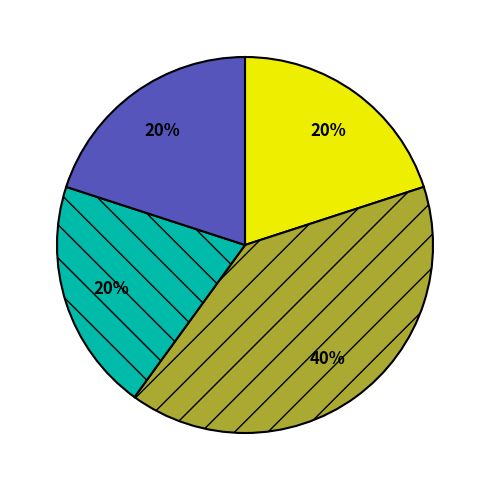

Is there a majority slice in this chart?

No